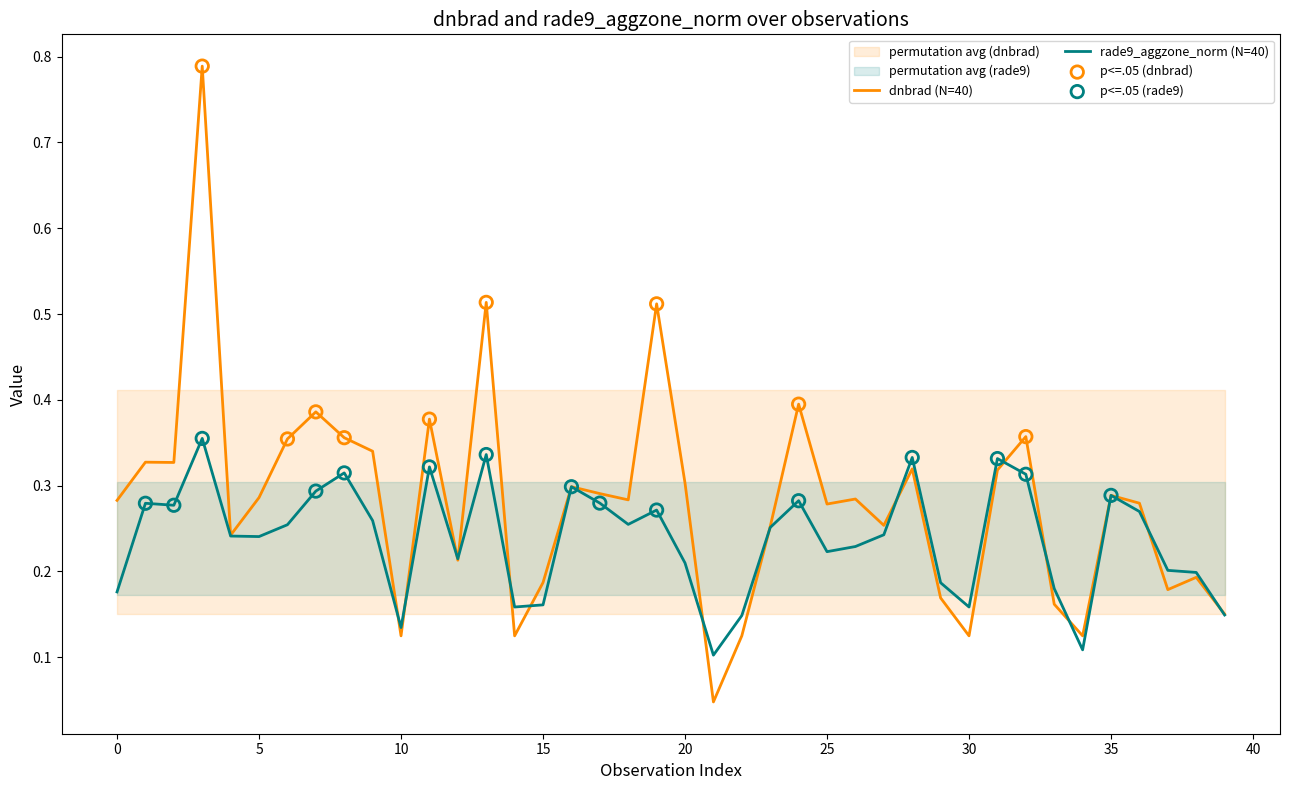

What are all the series names shown in the legend?

dnbrad, rade9_aggzone_norm